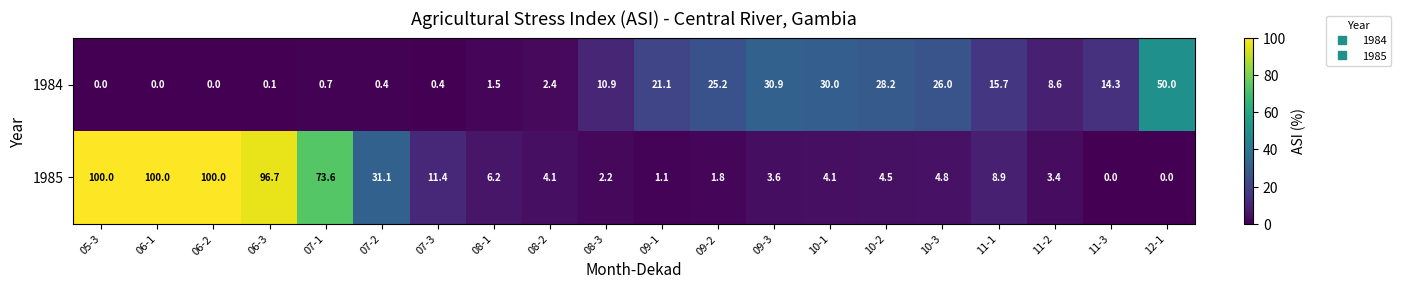

At how many categories does at least one series exceed 94?

4